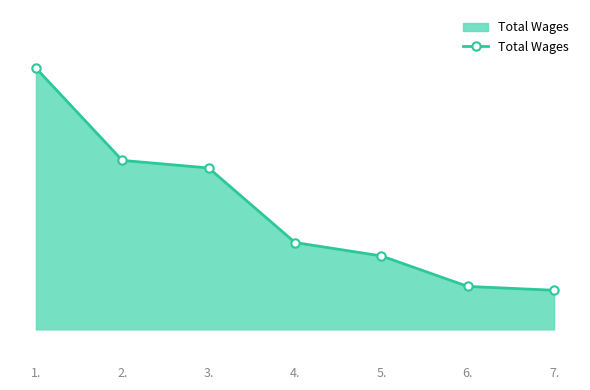

What is the change in value from 4. to 5.?

-1711